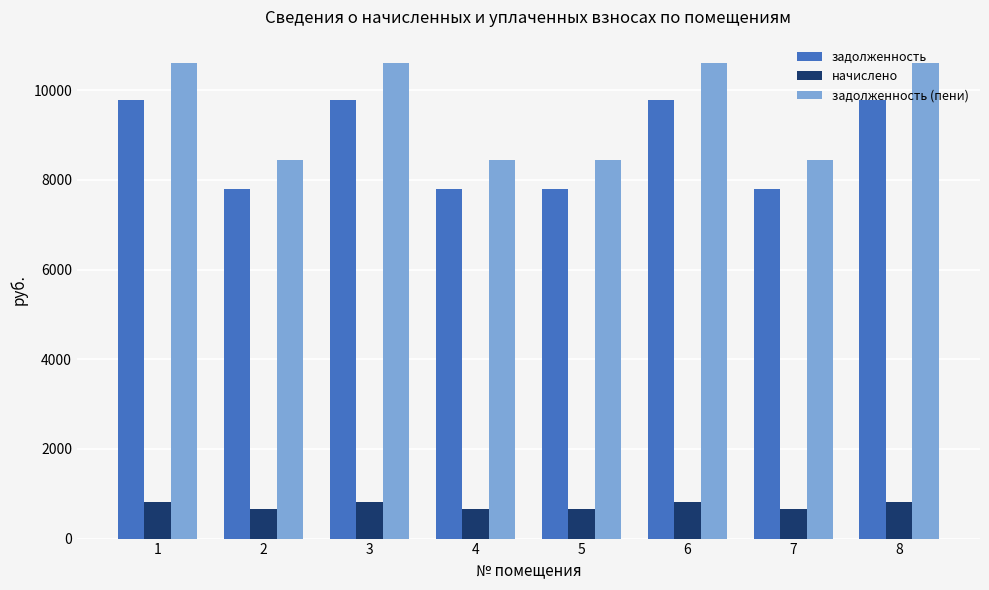

Which series changed the most between 1 and 2?

задолженность (пени)